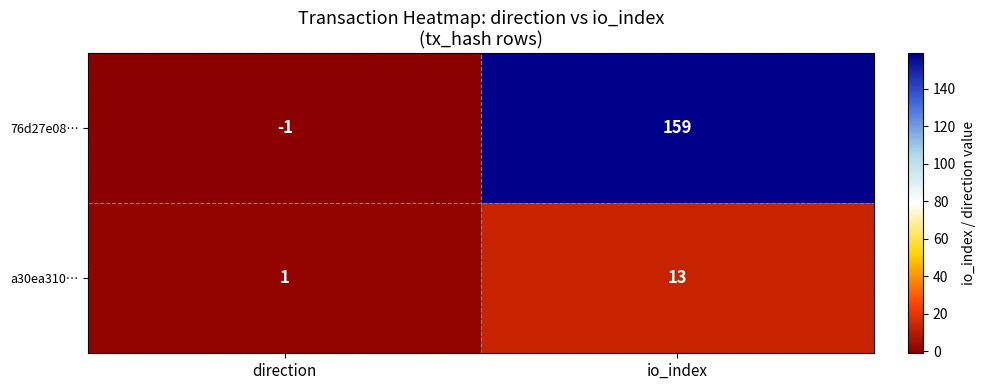

Reading right to left, what are all the values shown in this chart?

76d27e08…: io_index=159	direction=-1
a30ea310…: io_index=13	direction=1